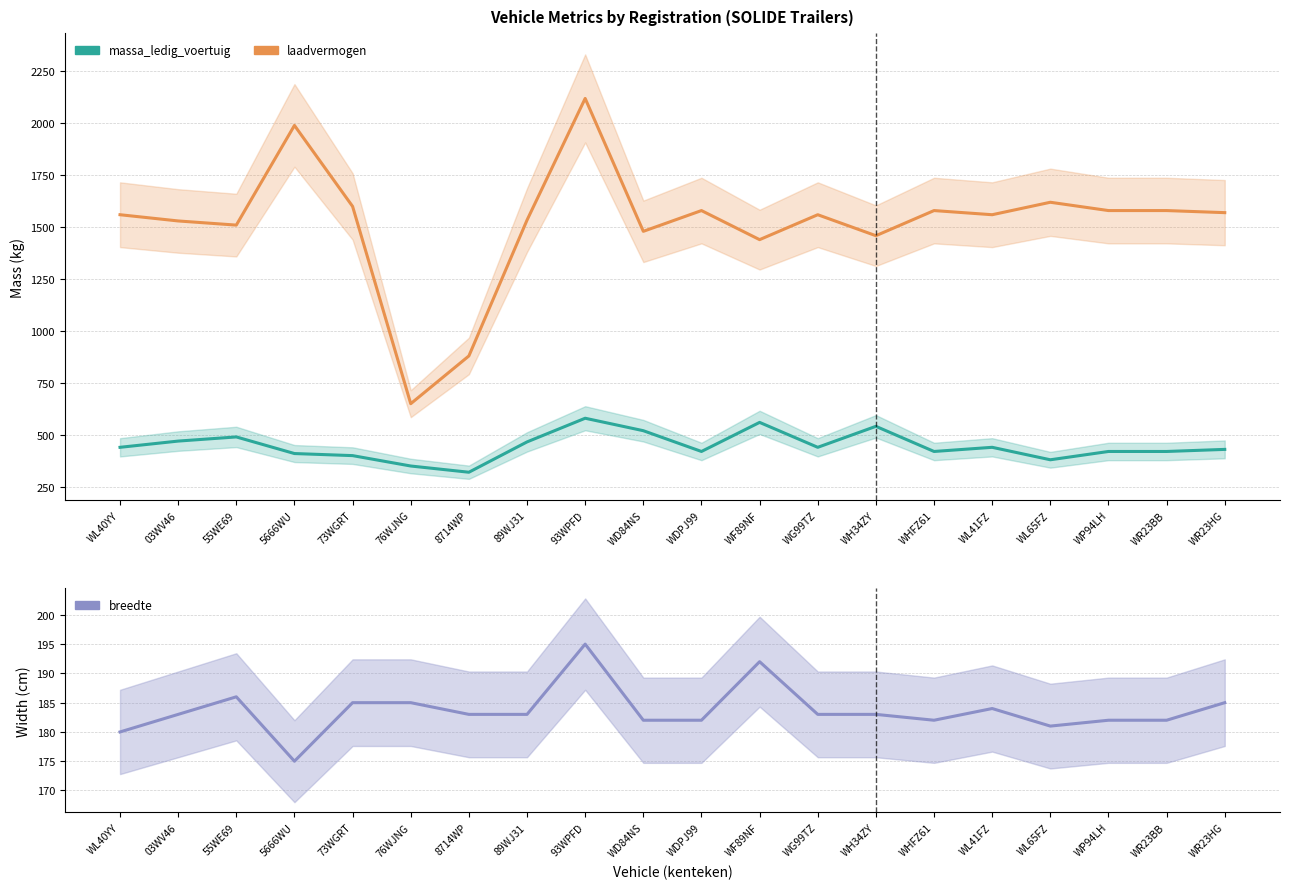

What are all the series names shown in the legend?

massa_ledig_voertuig, laadvermogen, breedte